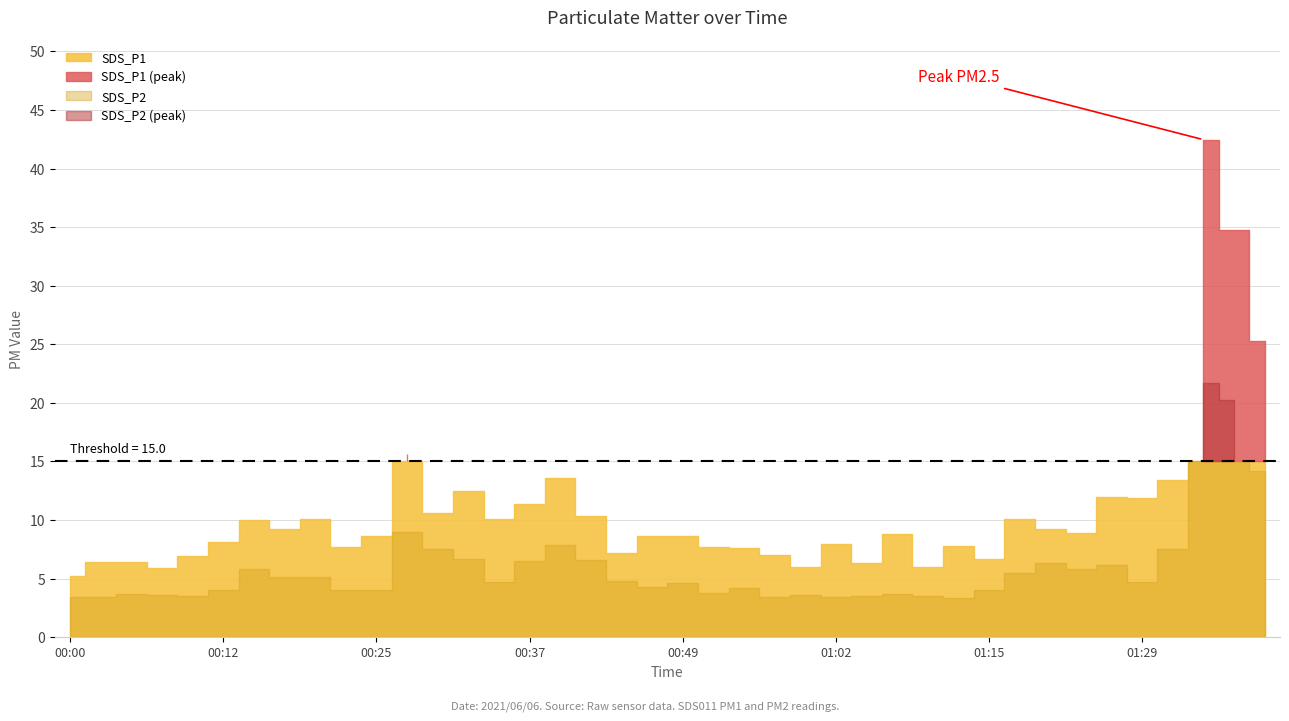

At 01:31, list the series in order from smallest to largest.

SDS_P2, SDS_P1